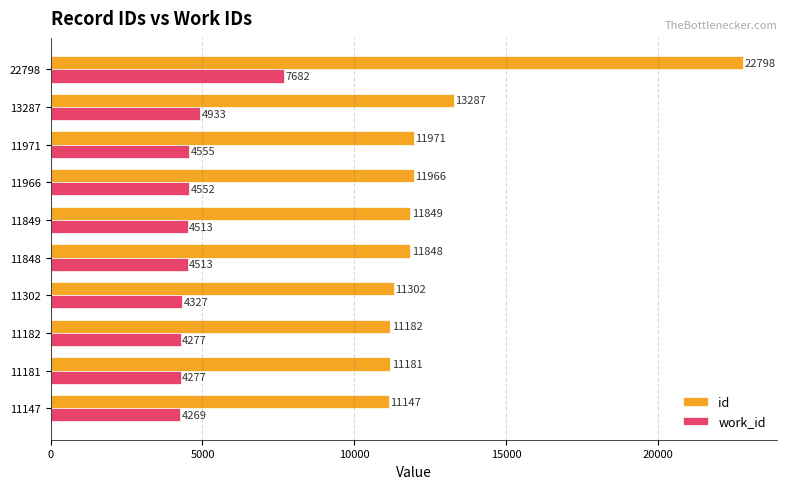

How many data points in work_id are less than 4513?

4